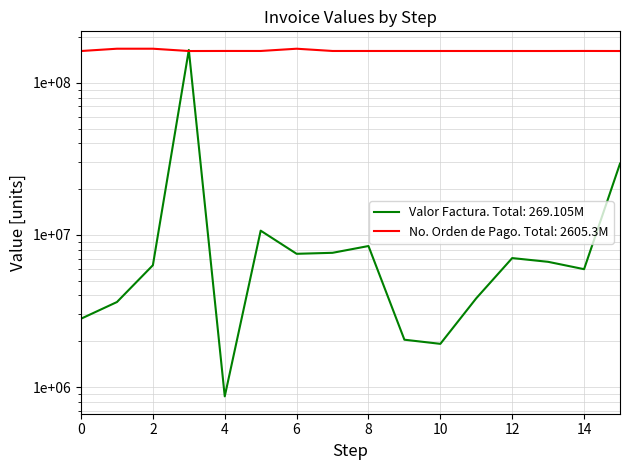

Read the Valor Factura value at 2017-06-22.

3835512.9